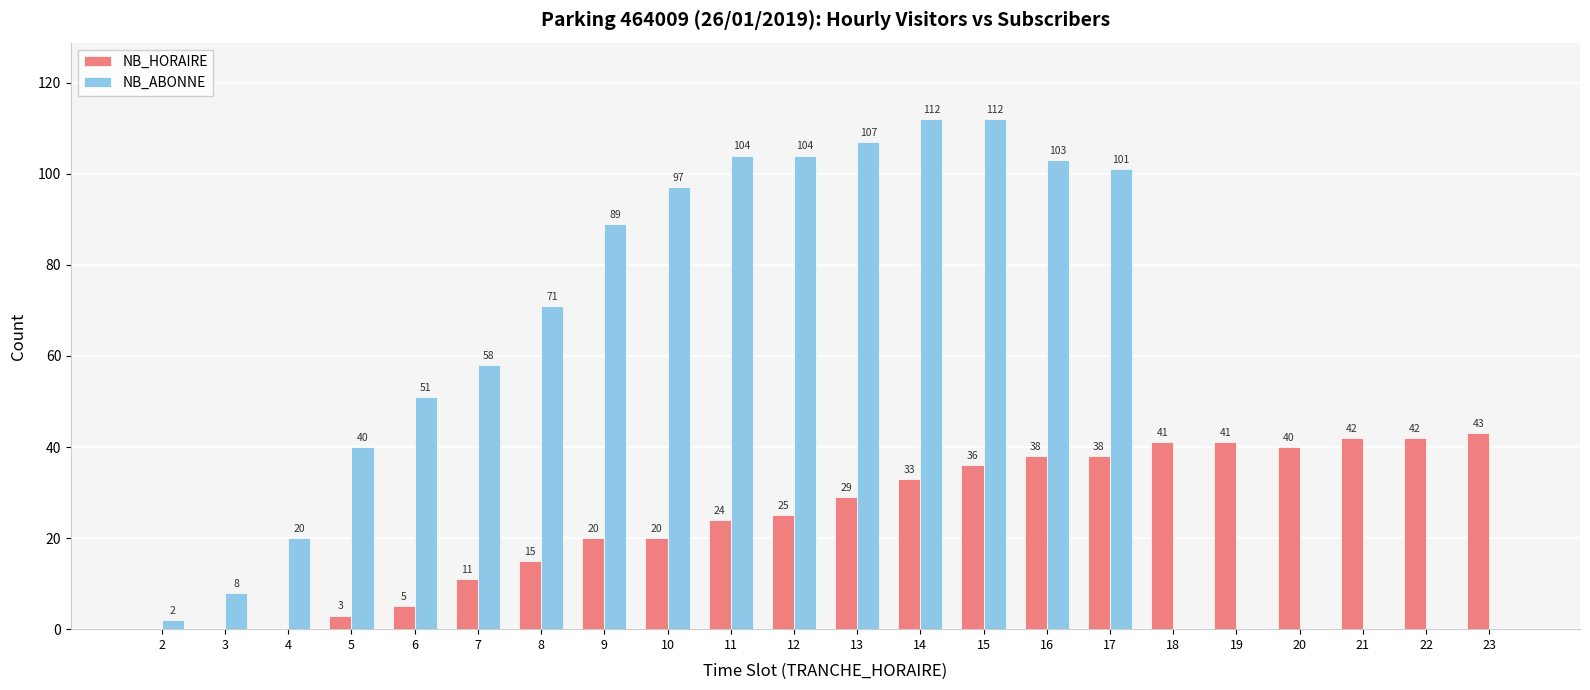

Is it true that NB_HORAIRE equals 56 at 19?

False